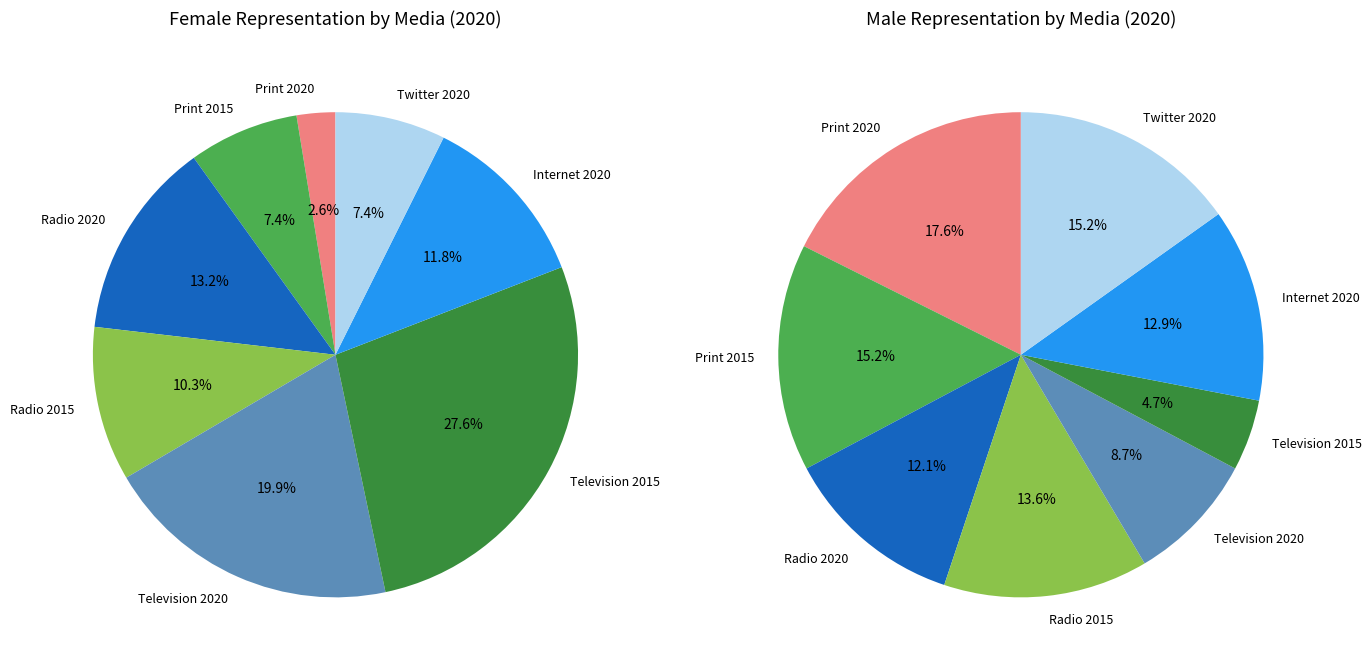

Is it true that Radio 2015 is 23% of the pie?

False